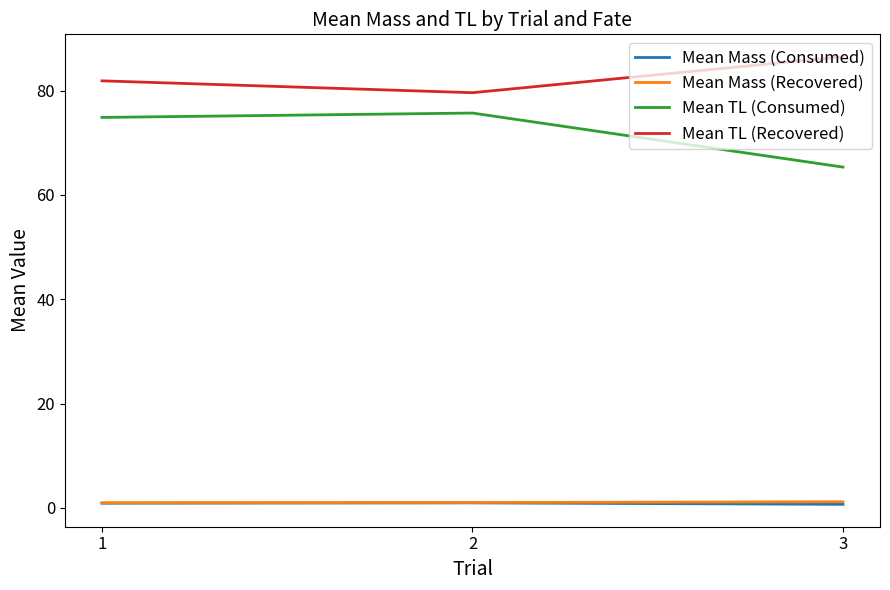

List the labels in order of Mean TL (Recovered) value, smallest first.

2, 1, 3